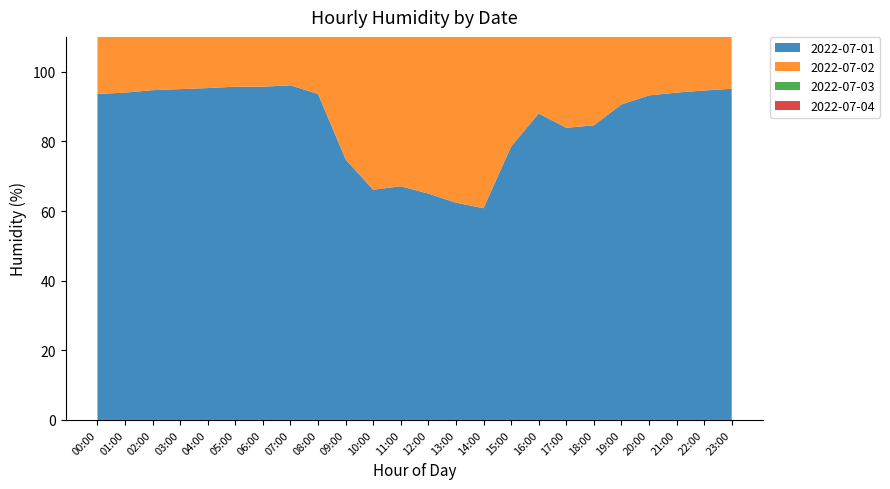

Reading right to left, transcribe all the data shown in this chart.

2022-07-01: 95.1	94.6	94.0	93.2	90.6	84.6	83.9	88.0	78.5	60.8	62.4	65.0	67.1	66.1	74.8	93.6	96.1	95.7	95.7	95.3	95.0	94.7	94.0	93.6
2022-07-02: 92.0	90.0	88.0	85.0	82.0	78.0	75.0	72.0	70.4	71.2	73.1	70.7	81.6	89.5	90.8	95.3	96.2	95.9	95.8	95.4	95.0	93.8	93.4	91.5
2022-07-03: 93.5	92.5	91.0	89.0	86.0	82.0	78.0	72.0	65.0	60.0	61.0	63.0	68.0	75.0	85.0	93.0	95.0	94.5	94.0	93.0	92.0	90.5	89.0	88.0
2022-07-04: 95.0	94.0	93.0	91.0	88.0	84.0	80.0	75.0	67.0	61.5	63.0	66.0	70.0	78.0	87.0	94.0	96.0	96.0	95.5	95.0	94.5	94.0	93.0	92.0